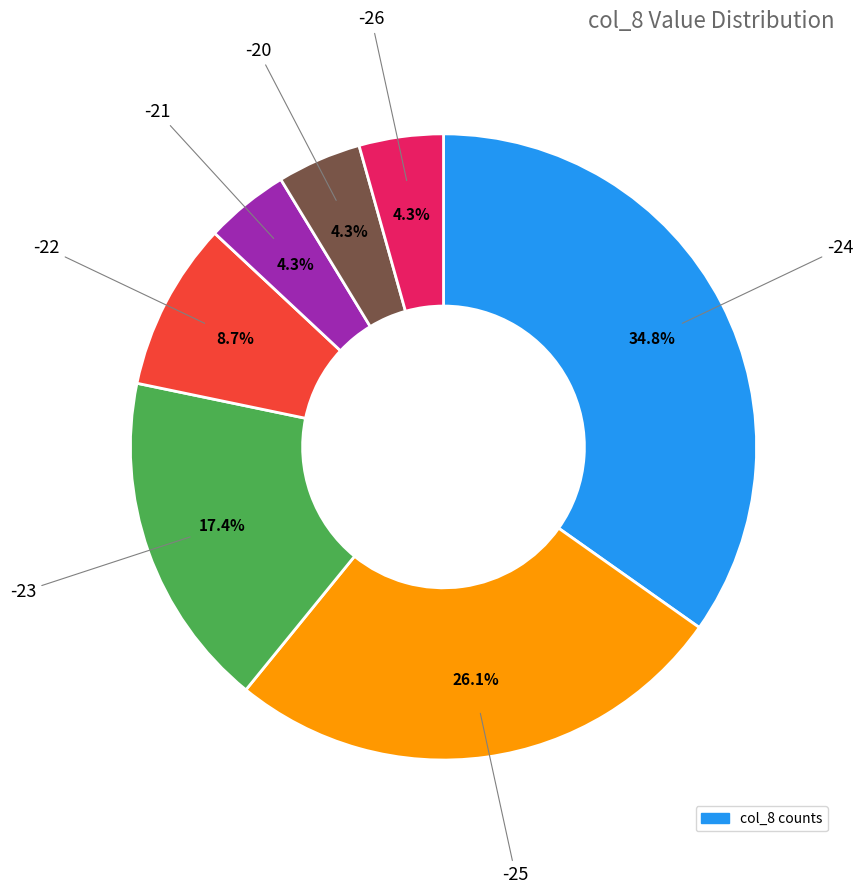

Is there a majority slice in this chart?

No